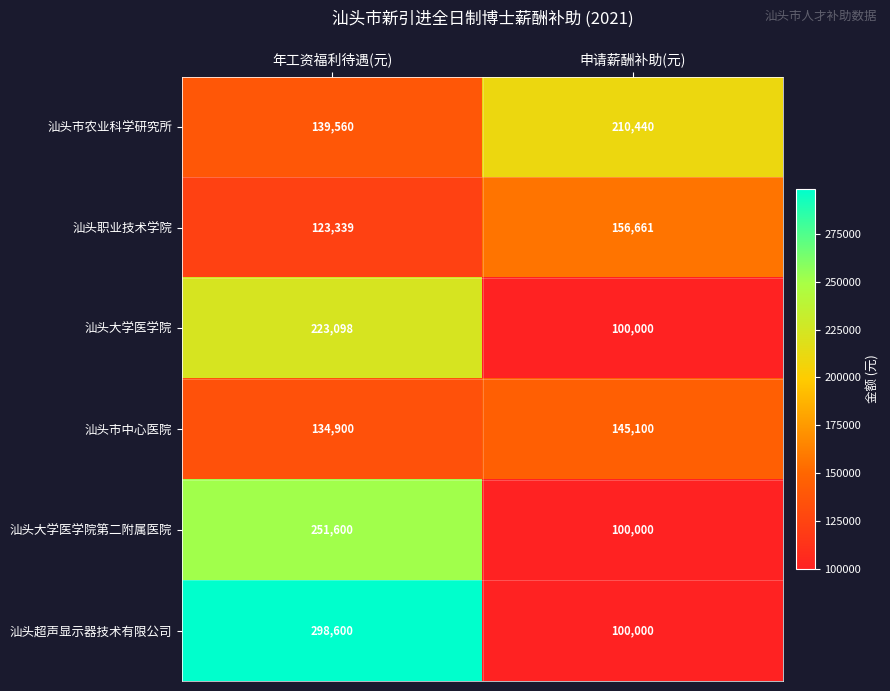

Between 年工资福利待遇(元) and 申请薪酬补助(元), which series saw the biggest shift?

汕头超声显示器技术有限公司